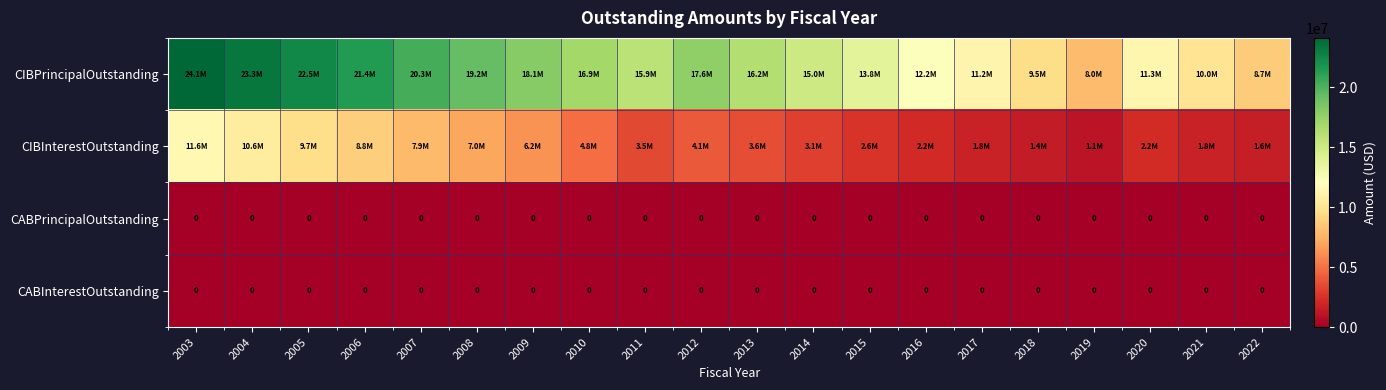

Count the number of categories in the chart.

20